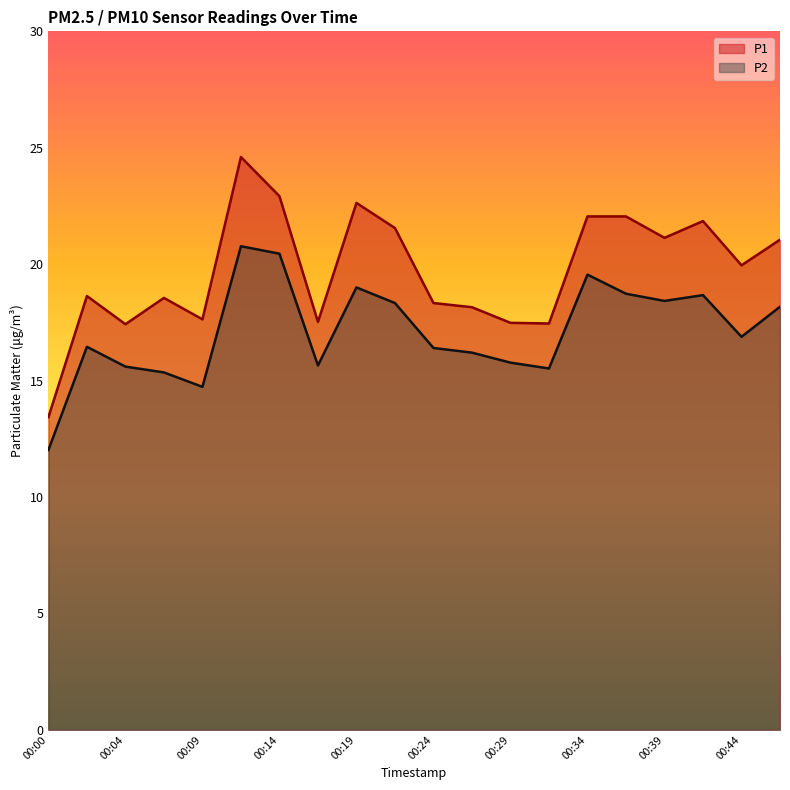

Does the chart have visible grid lines?

No